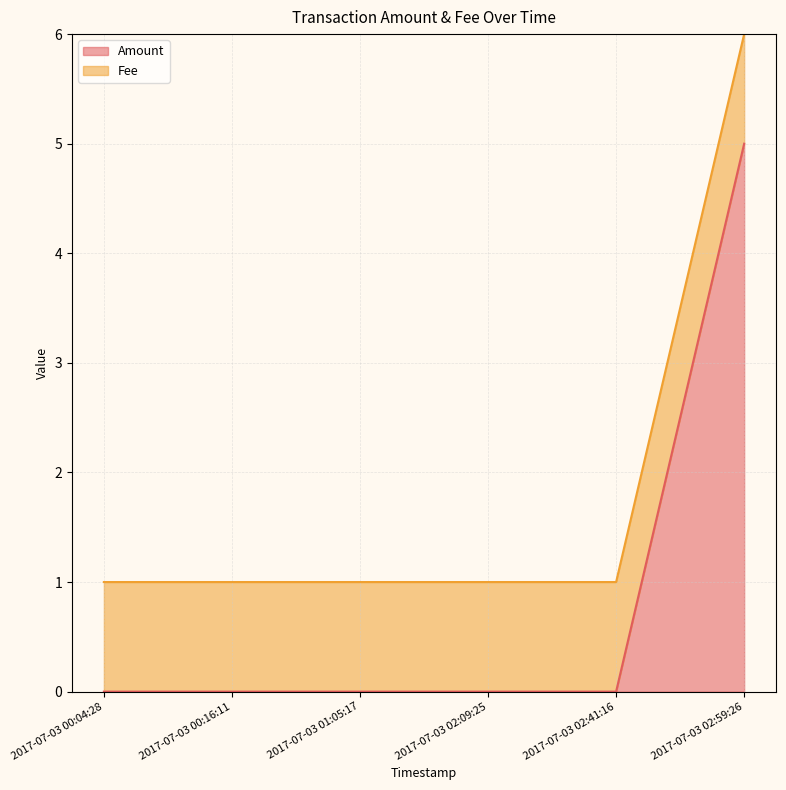

List the labels in order of value, smallest first.

2017-07-03 00:04:28, 2017-07-03 00:16:11, 2017-07-03 01:05:17, 2017-07-03 02:09:25, 2017-07-03 02:41:16, 2017-07-03 02:59:26